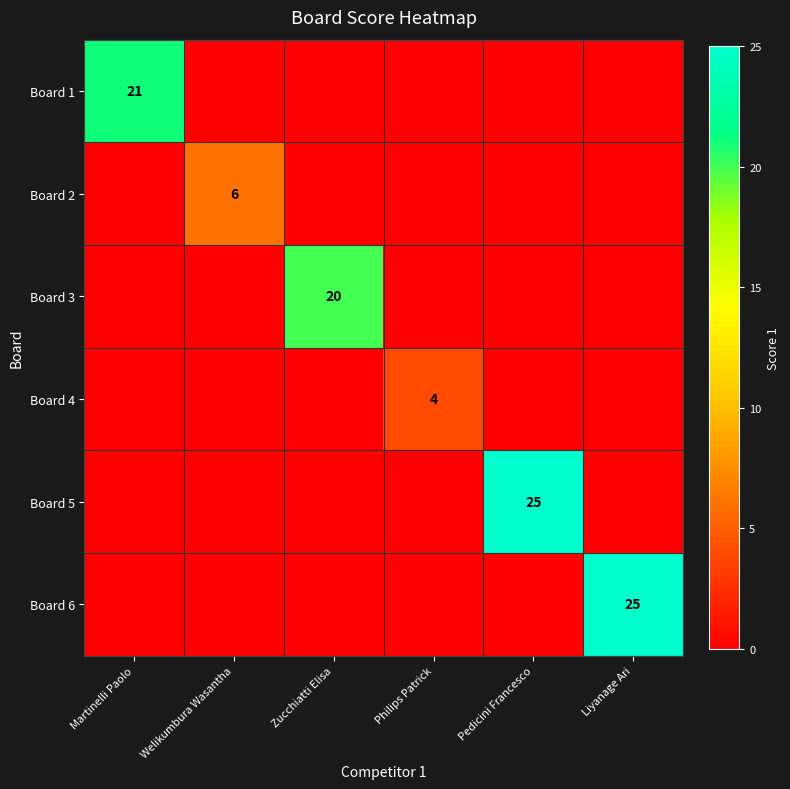

The Board 1 series shows 21 at Martinelli Paolo. True or false?

True